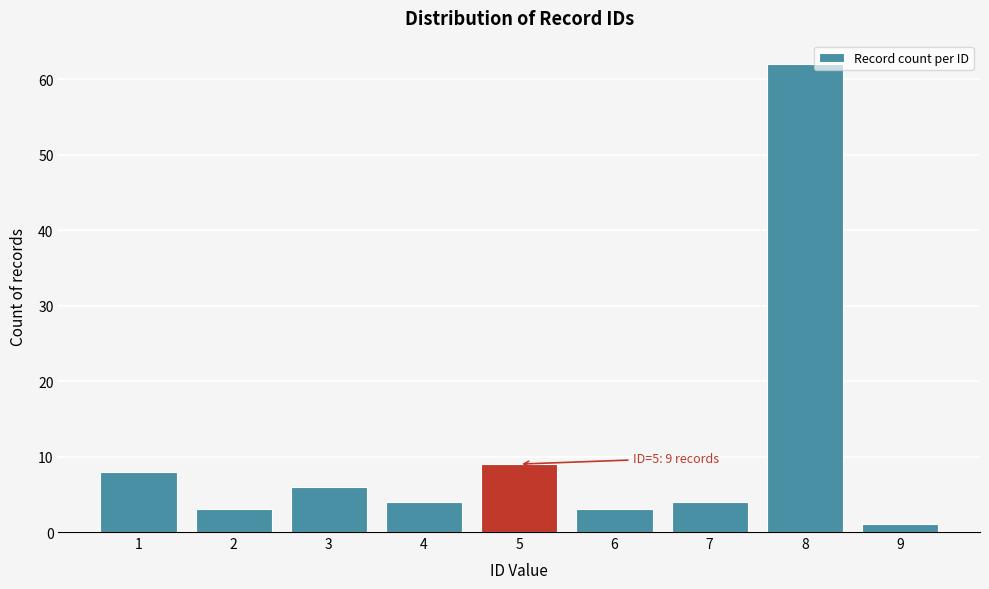

Reading right to left, what are all the values shown in this chart?

1	62	4	3	9	4	6	3	8